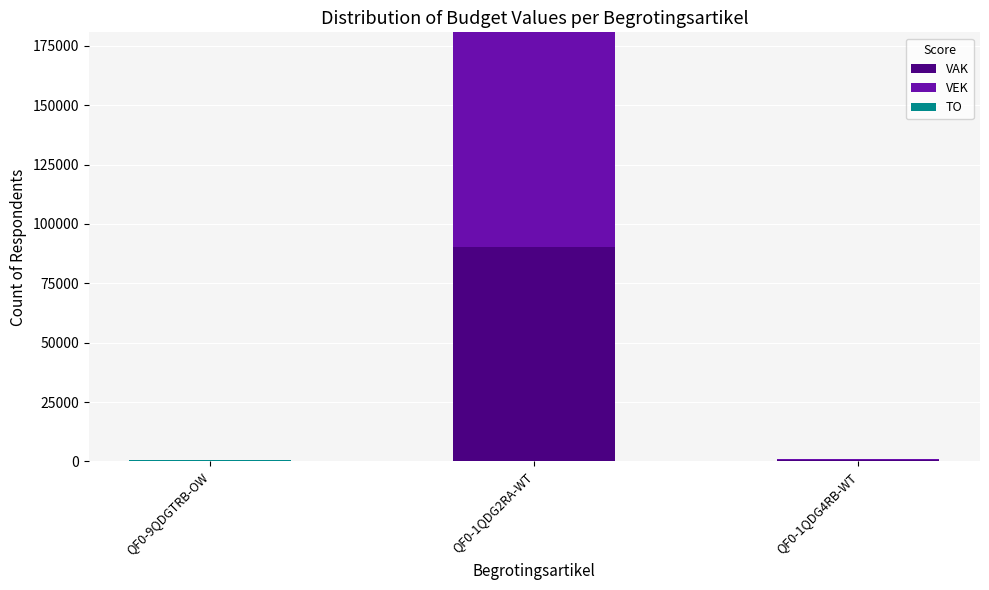

What is the sum of all VAK values?

90665